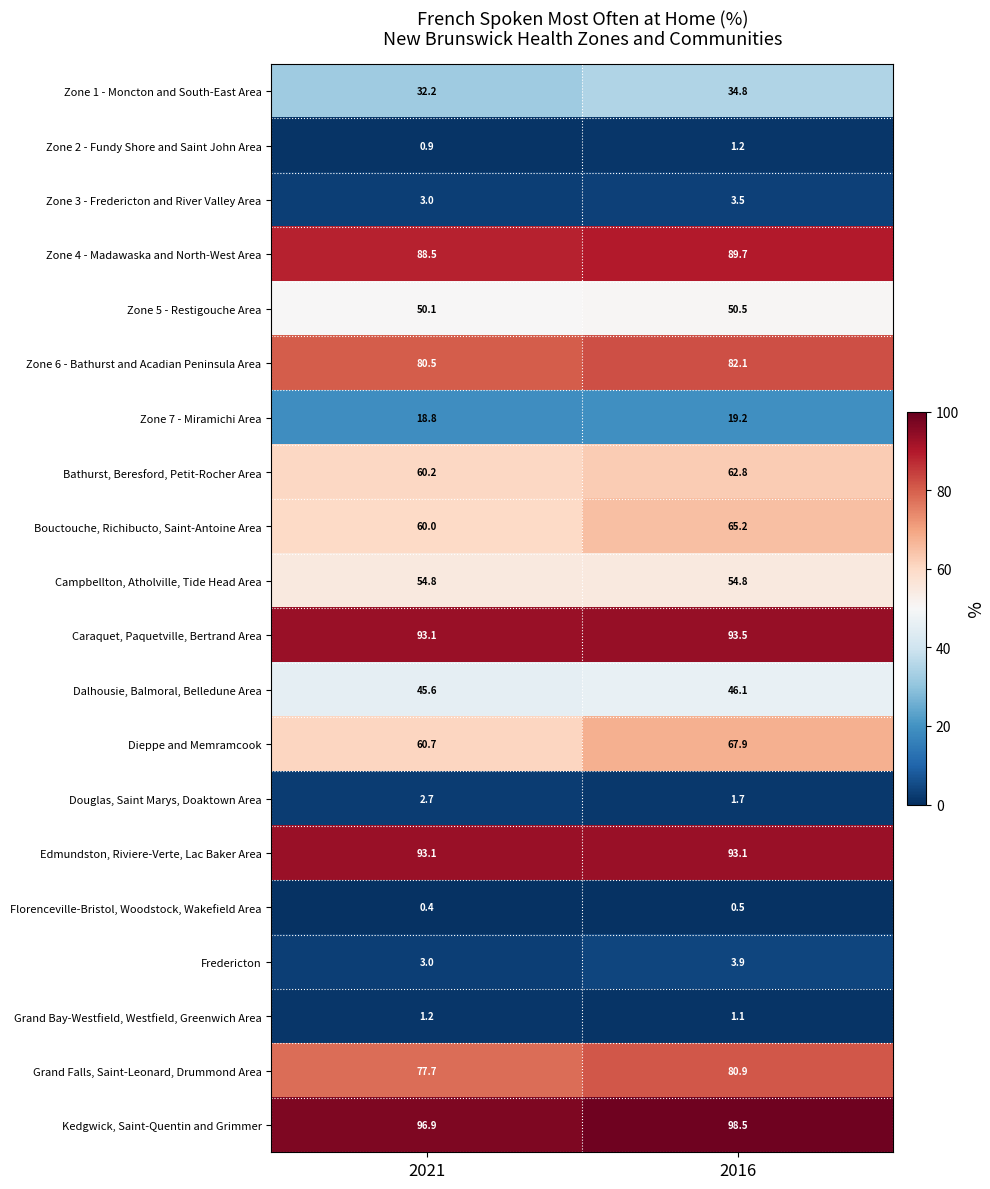

What is the total value across all series at 2016?

951.0